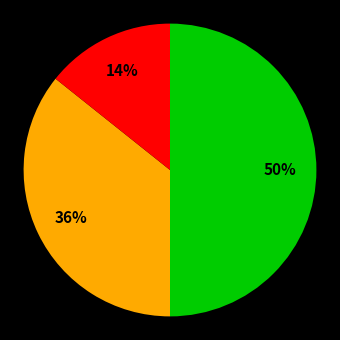

To the nearest percent, what is the difference between the largest and smallest slice percentages?

36%